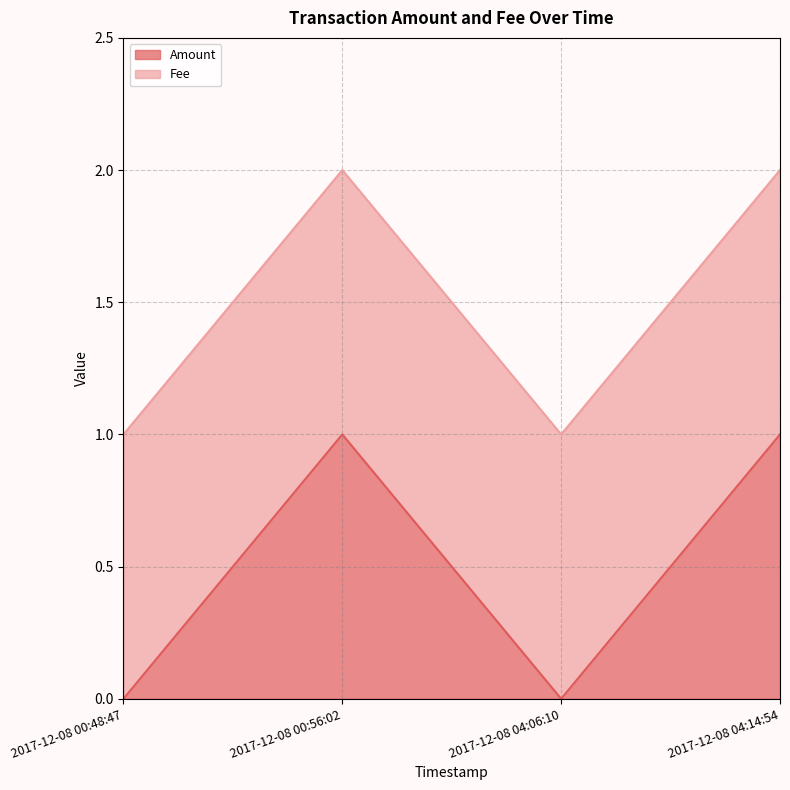

At which label is the value closest to 0?

2017-12-08 00:48:47